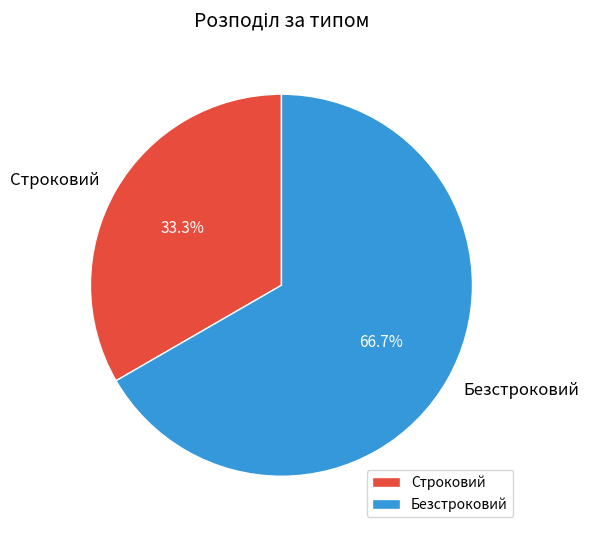

Which has a higher value, Строковий or Безстроковий?

Безстроковий